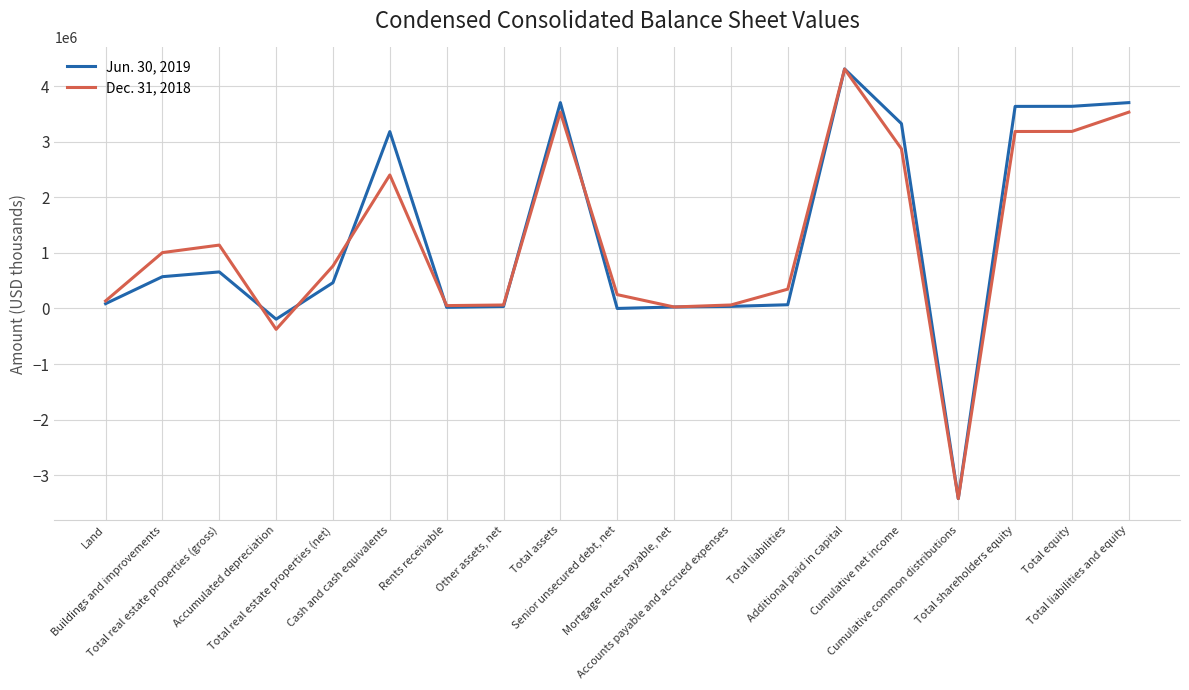

What is the approximate value of Jun. 30, 2019 at Total equity?

3635623